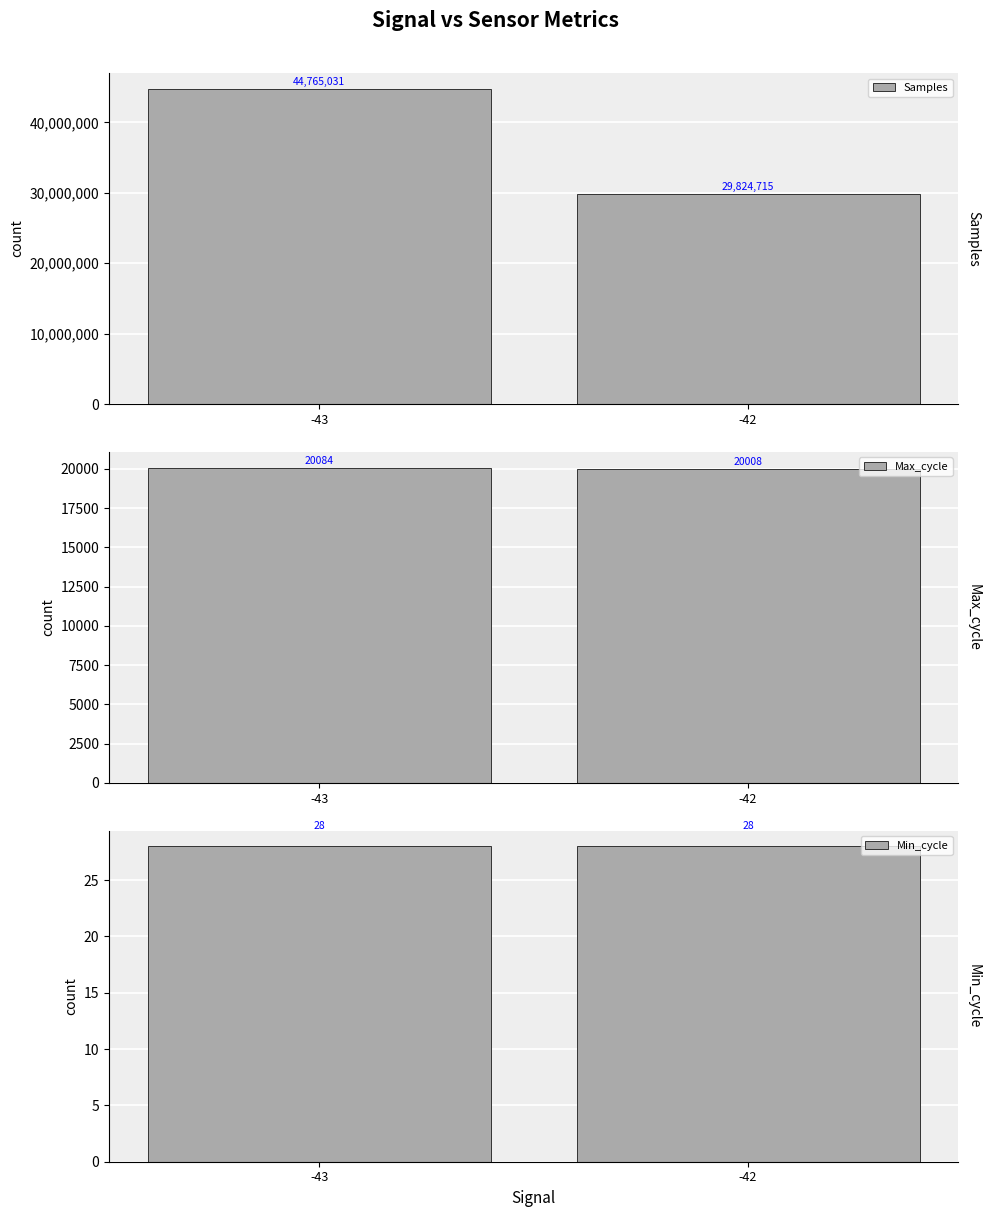

What is the spread (max minus min) of values at -43?

44765003